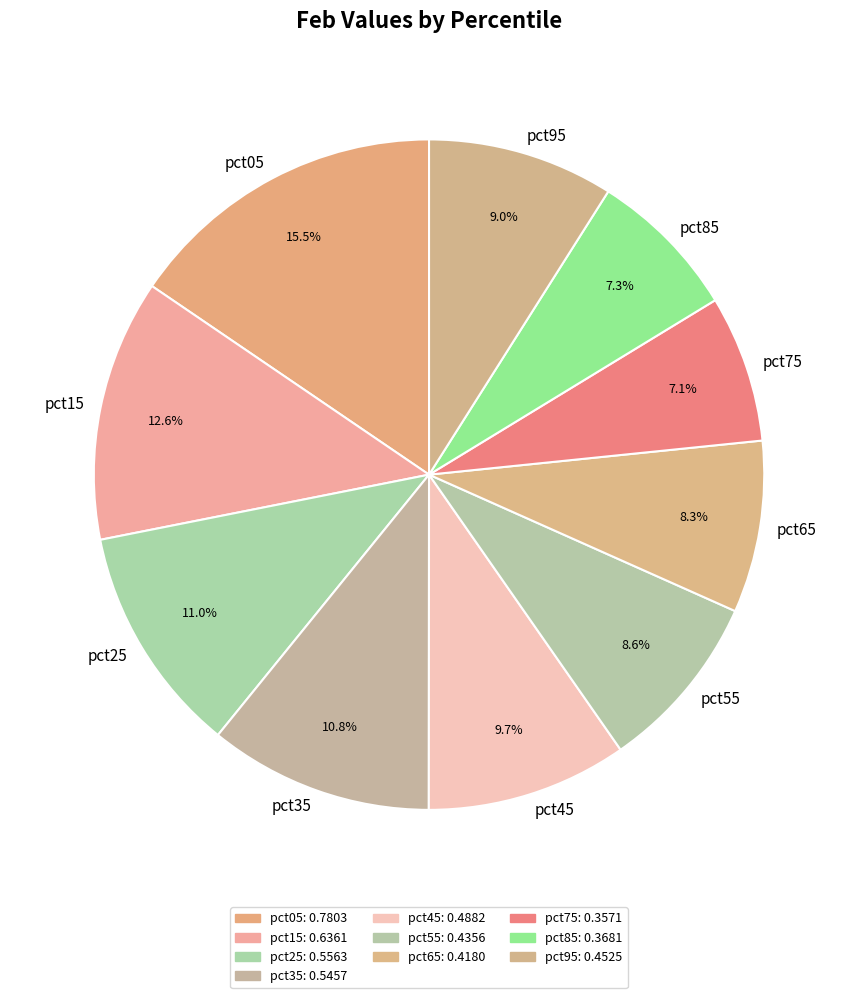

What percentage is the pct65 slice, to the nearest percent?

8%